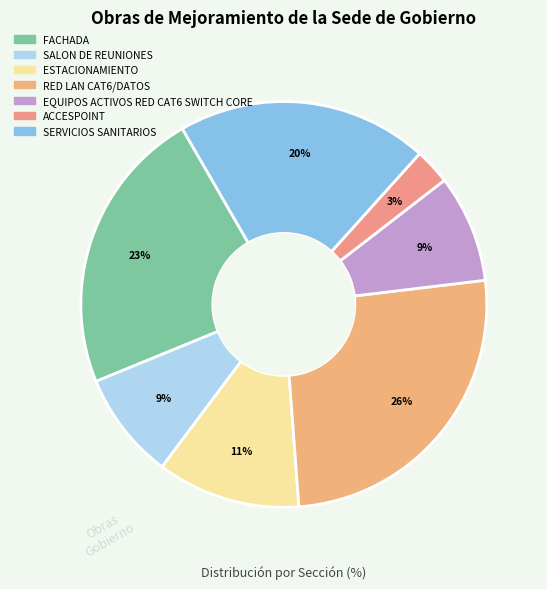

Which slice is the largest?

RED LAN CAT6/DATOS